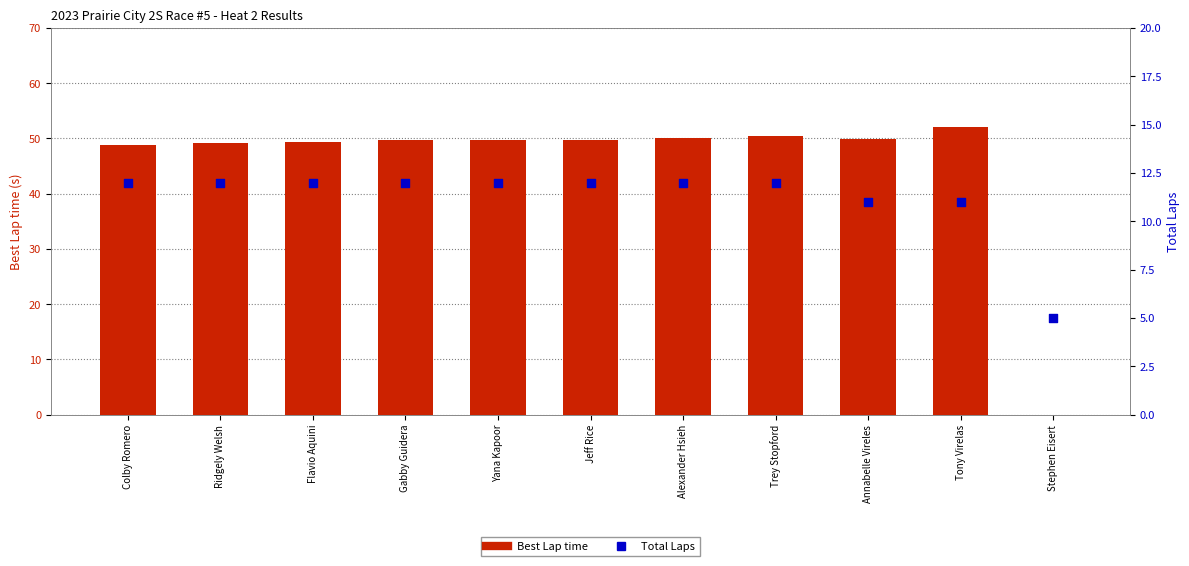

At how many categories does at least one series exceed 2?

11